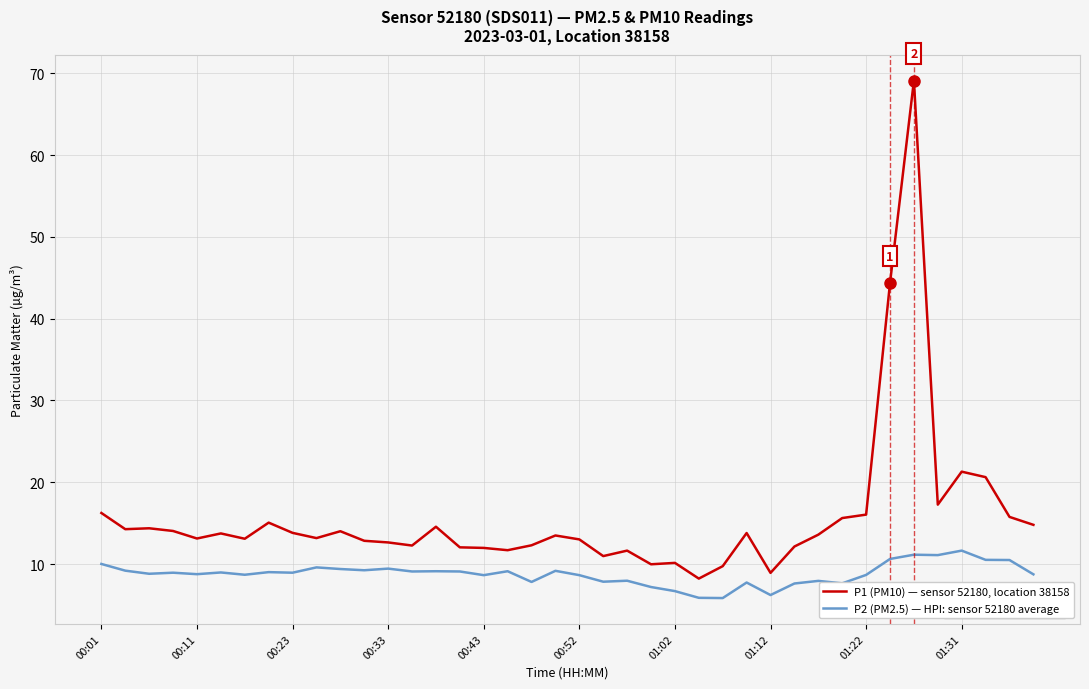

What is the difference between the maximum and minimum values in the P1 (PM10) — sensor 52180, location 38158 series?

60.9